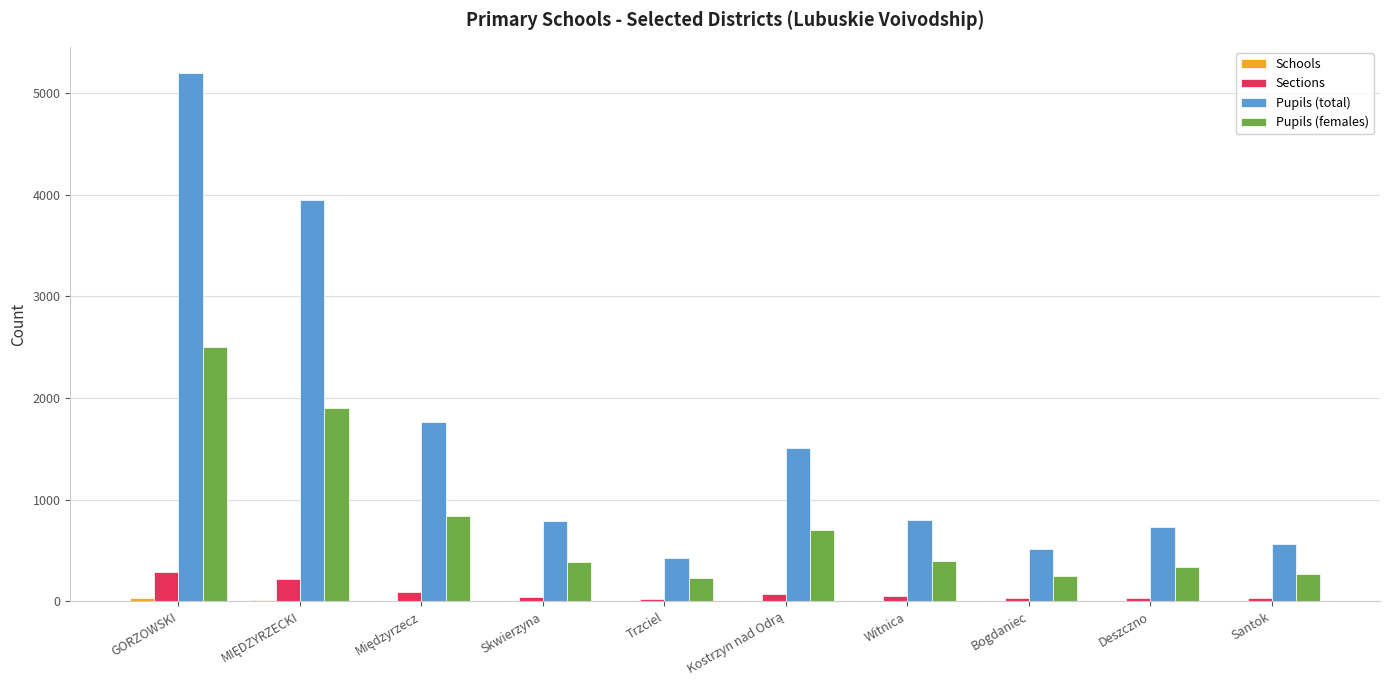

How many distinct data groups are displayed?

4